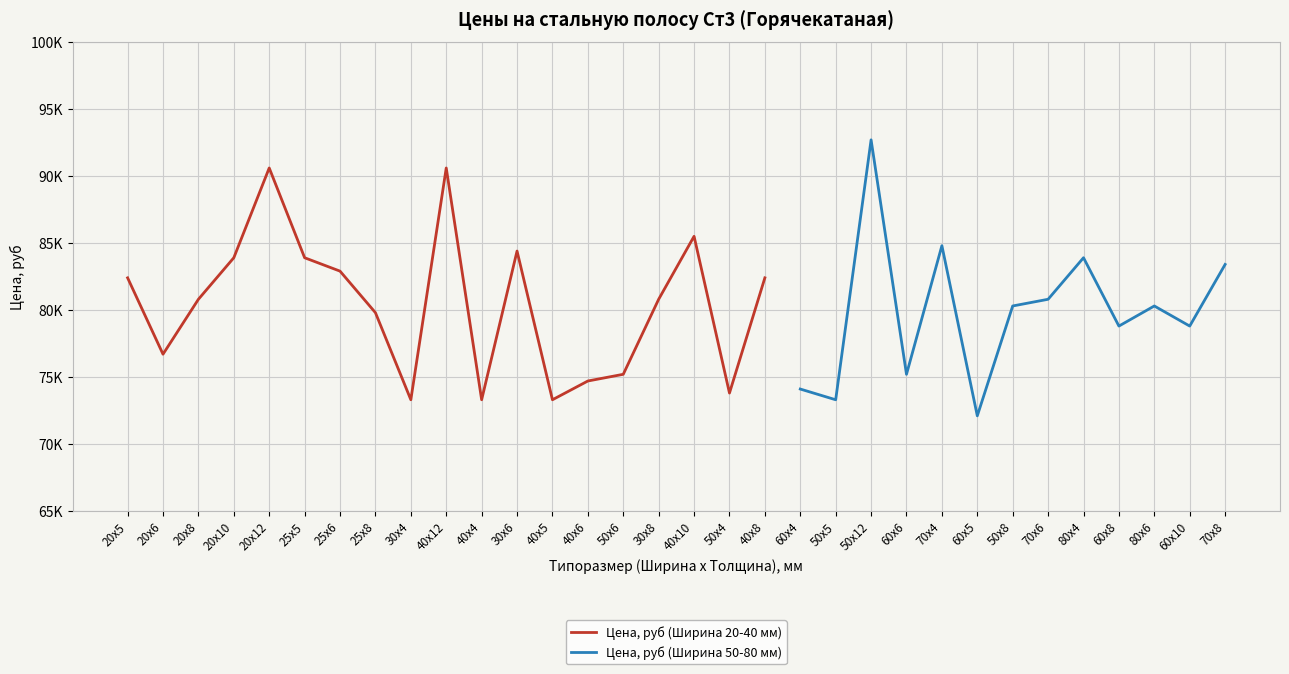

At which category does Цена, руб (Ширина 50-80 мм) reach its first local valley?

50x5